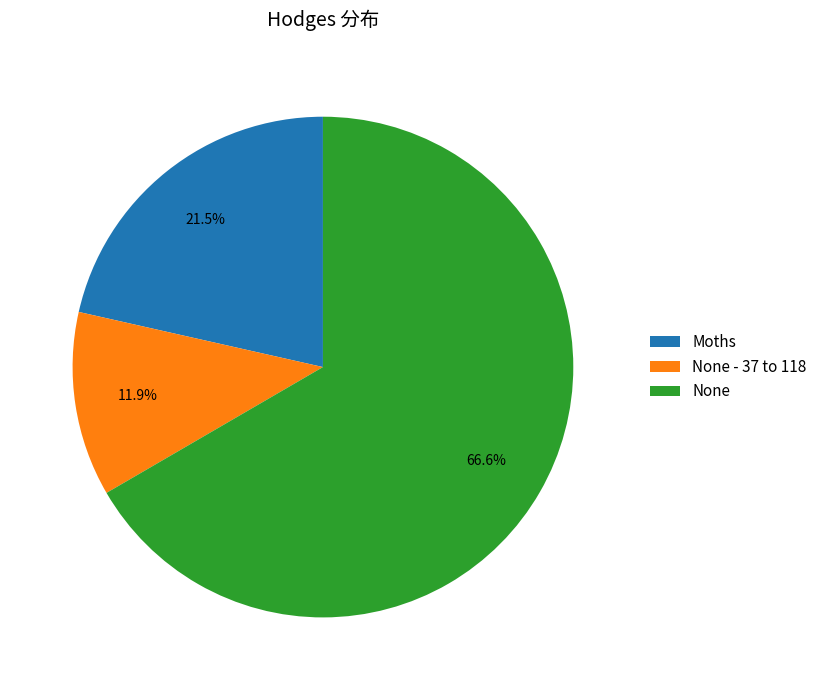

Combined, what portion of the pie is None - 37 to 118 and Moths?

33.4%